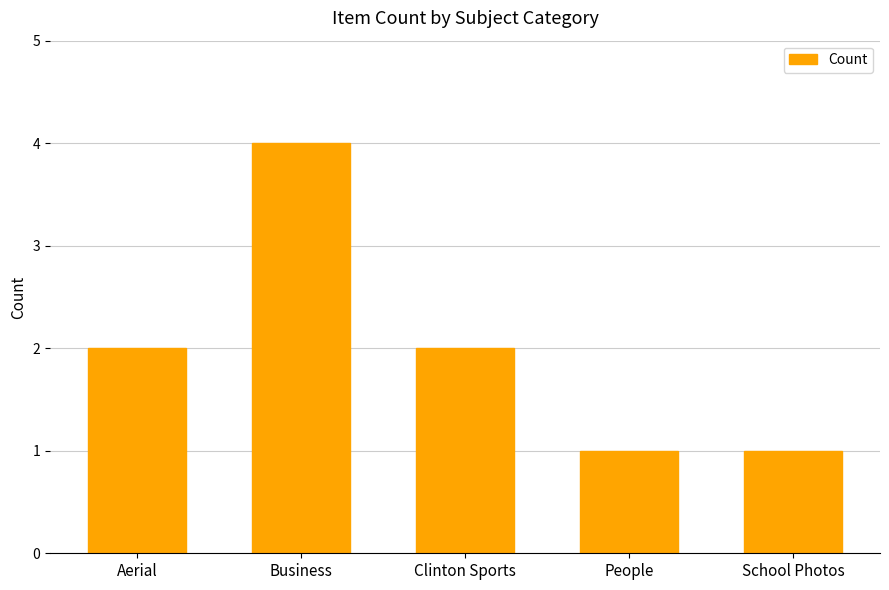

What is the sum of all values?

10